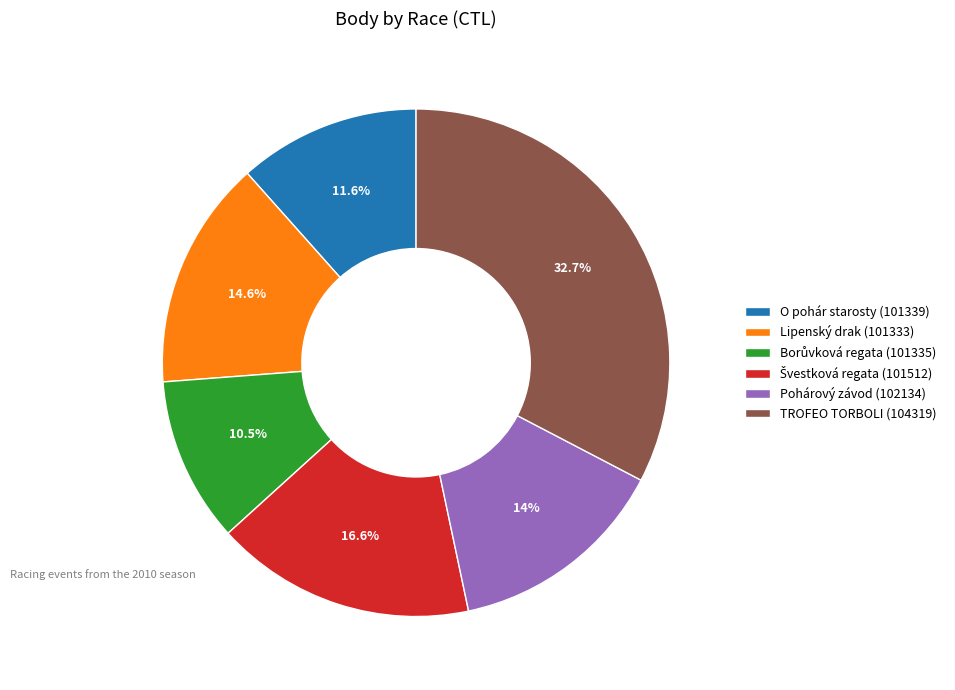

How many segments does this pie chart have?

6